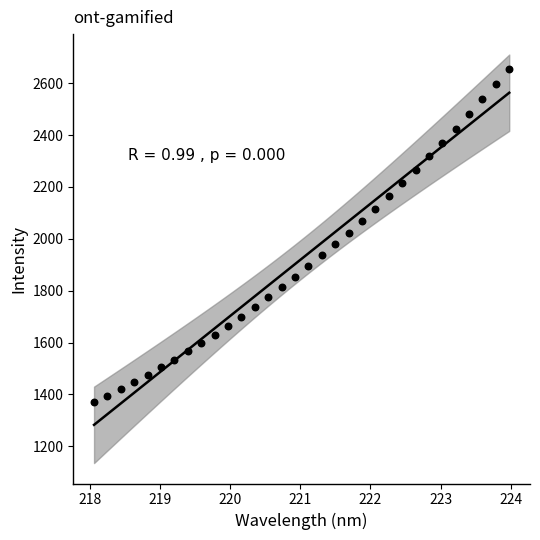

What is the range of Y values (max minus min)?

1285.0